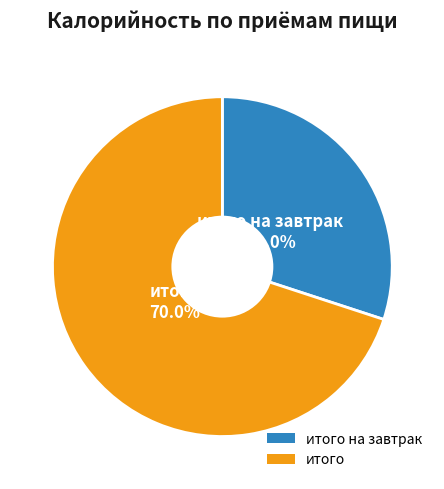

What is the largest slice in the pie chart?

итого